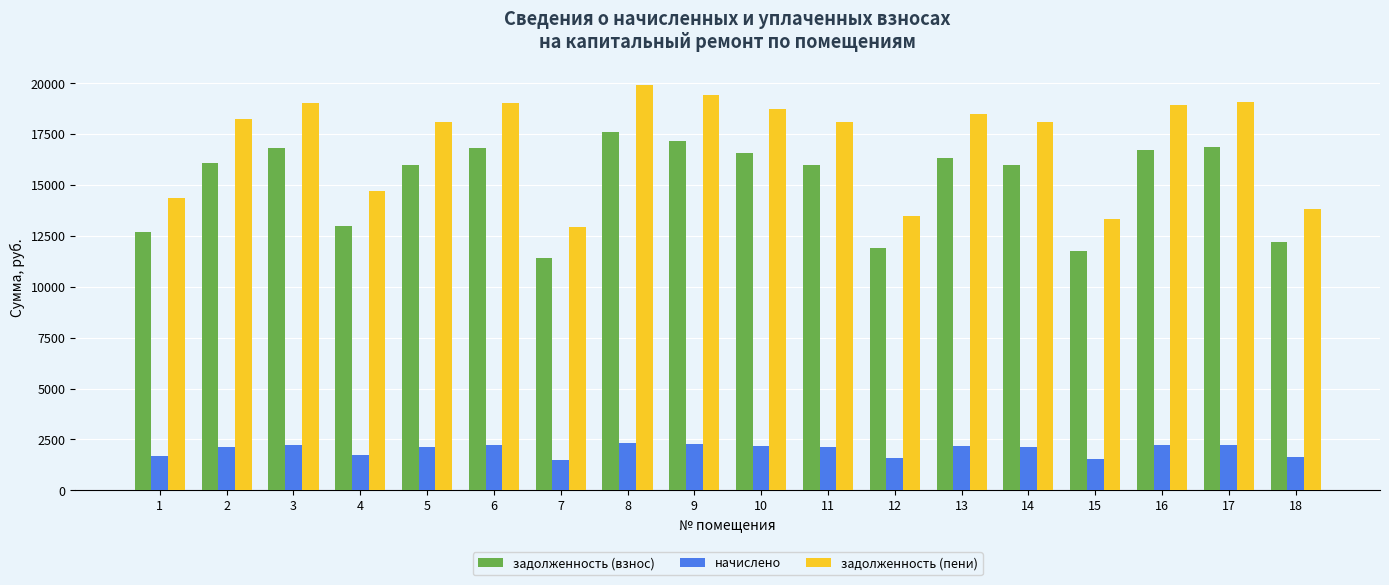

How many data points does each series have?

18